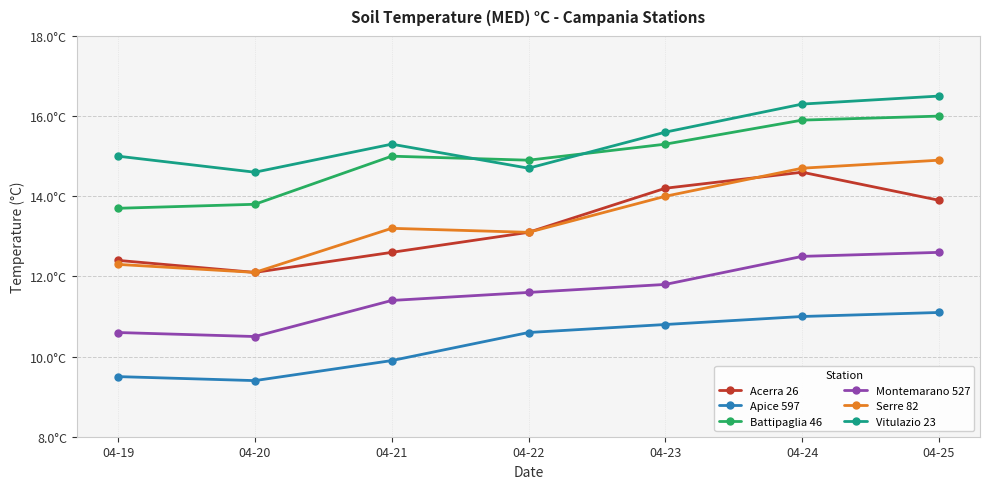

The Serre 82 series shows 12.3 at 04-19. True or false?

True